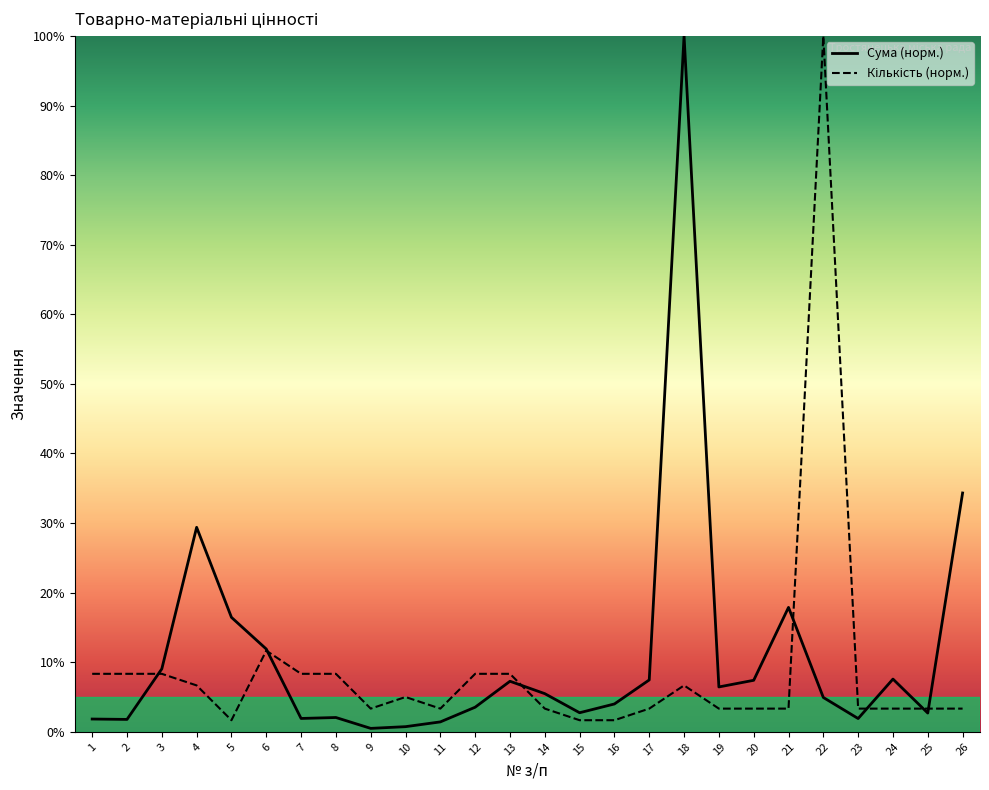

Between 9 and 13, which series saw the biggest shift?

Сума (норм.)